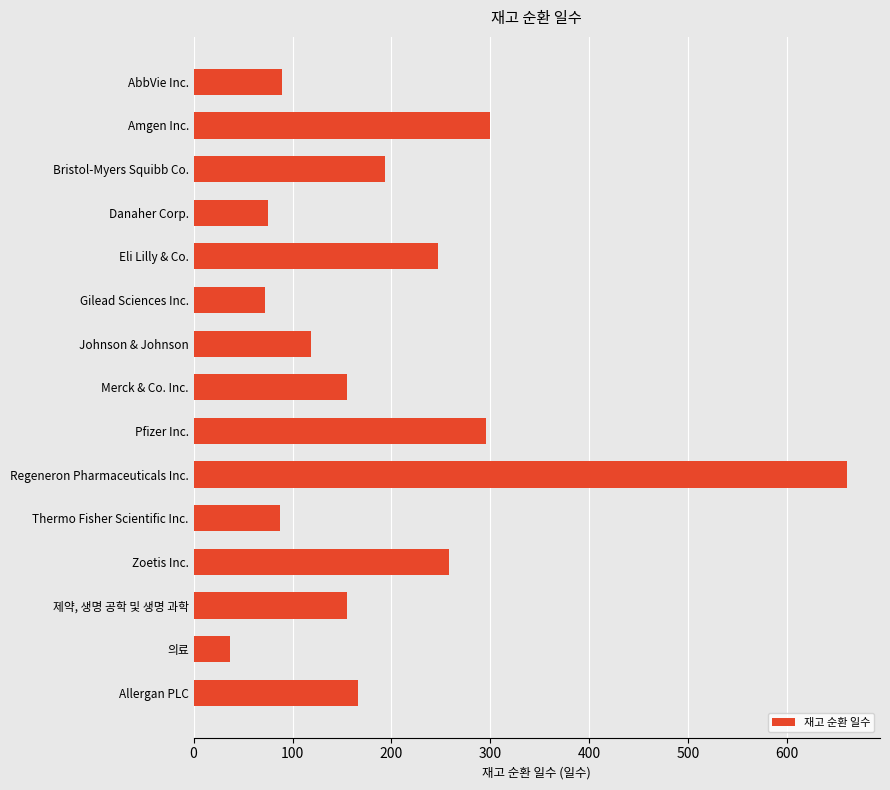

What is the sum of the values at Pfizer Inc. and Bristol-Myers Squibb Co.?

490